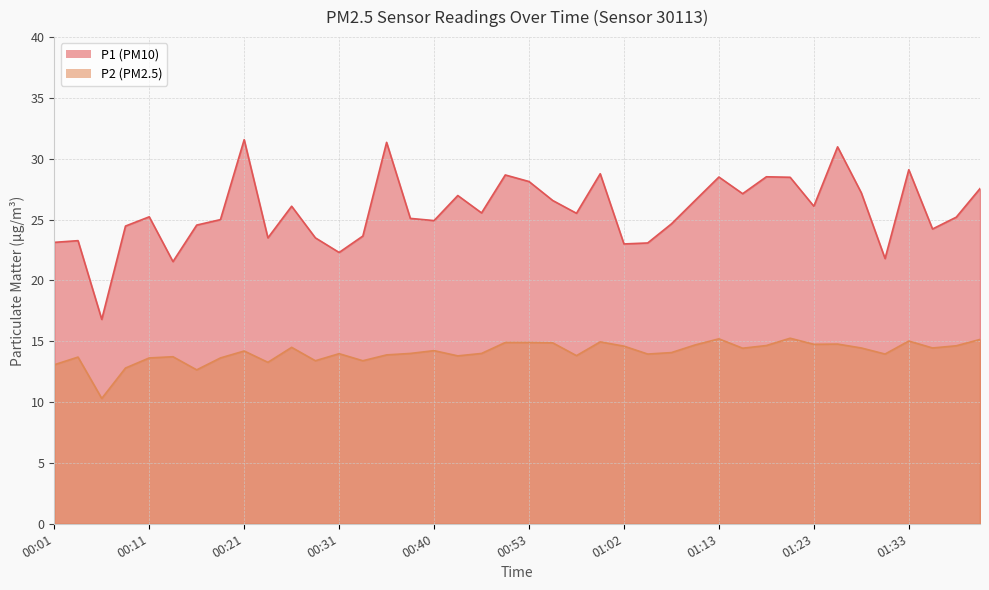

In P1, how many points are lower than both neighbors (excluding endpoints)?

12